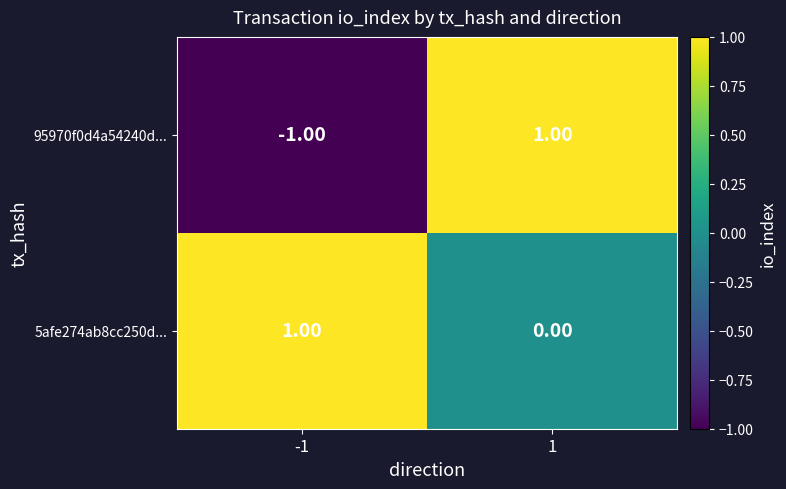

What is the spread (max minus min) of values at -1?

2